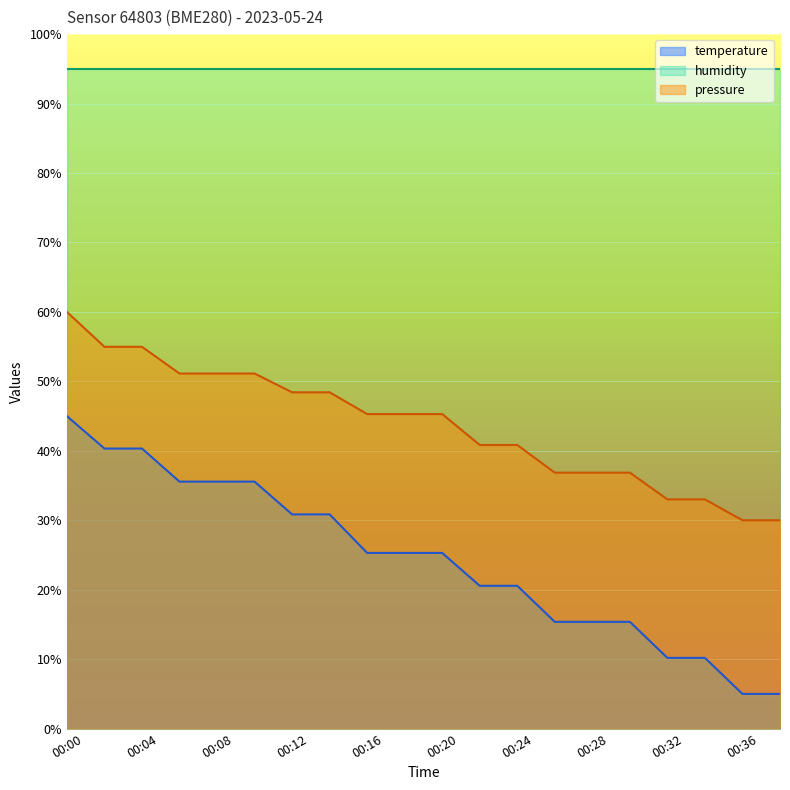

Does the chart display data point markers on the line(s)?

No